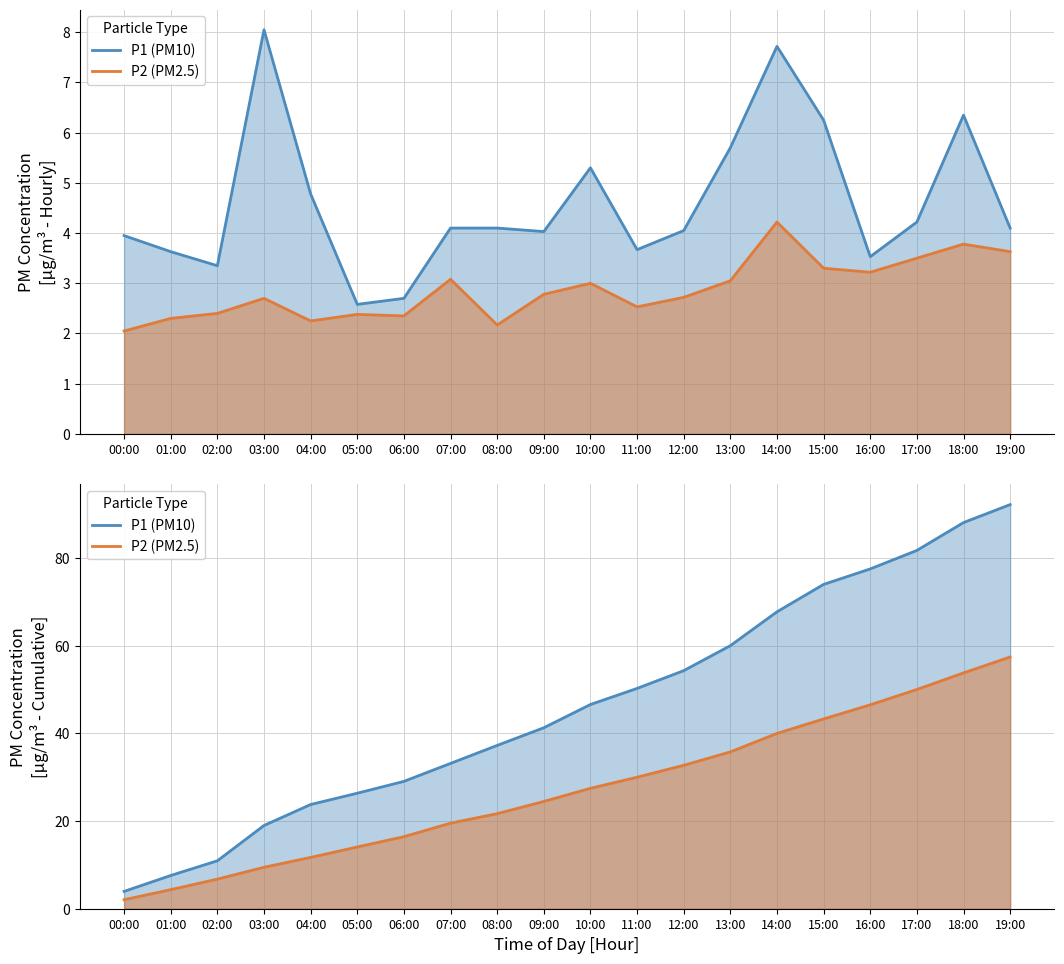

Rank the categories by P1 (PM10) value from lowest to highest.

00:00, 01:00, 02:00, 03:00, 04:00, 05:00, 06:00, 07:00, 08:00, 09:00, 10:00, 11:00, 12:00, 13:00, 14:00, 15:00, 16:00, 17:00, 18:00, 19:00